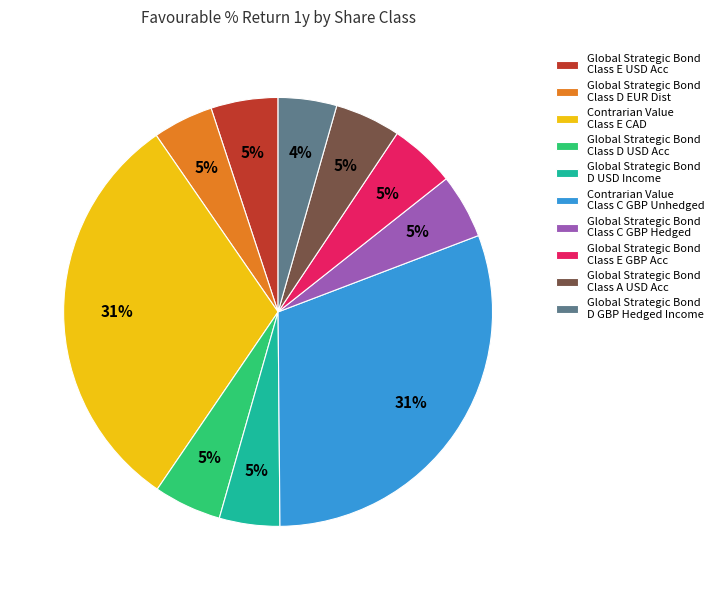

How many slices are in this pie chart?

10